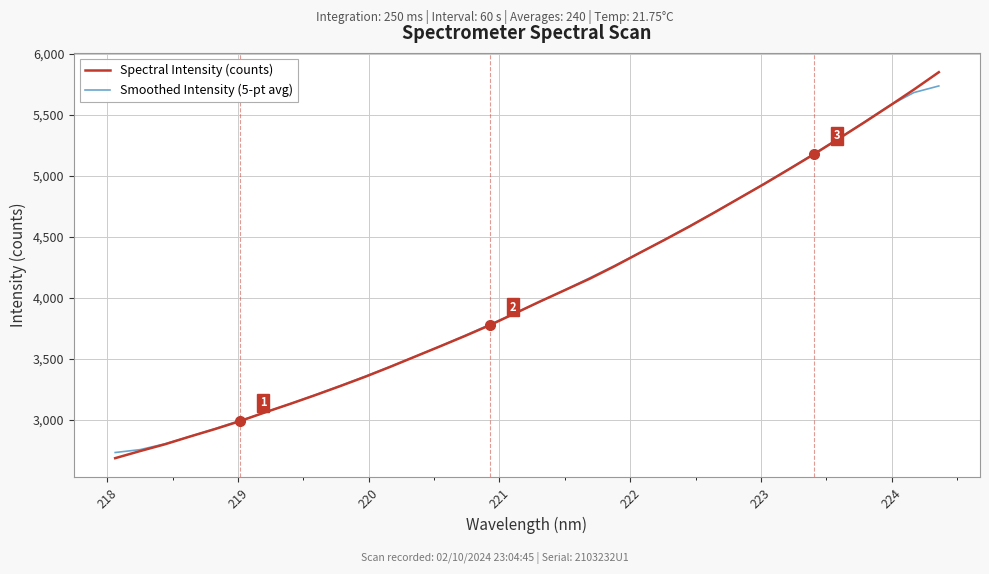

Does the chart have visible grid lines?

Yes